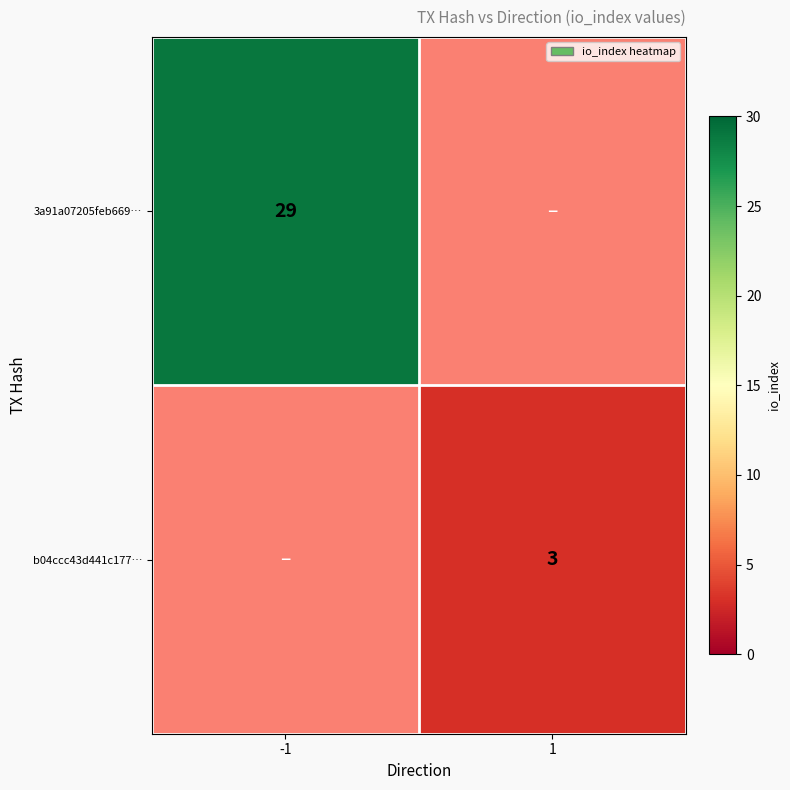

Is the value of 3a91a07205feb669… at -1 greater than the value of b04ccc43d441c177… at 1?

Yes